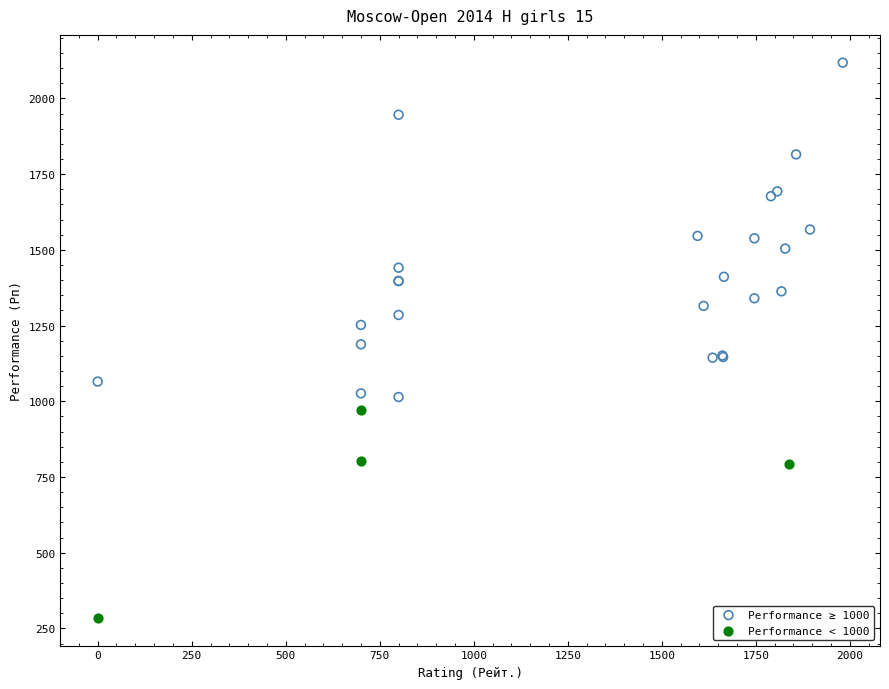

What are all the series names shown in the legend?

Performance ≥ 1000, Performance < 1000